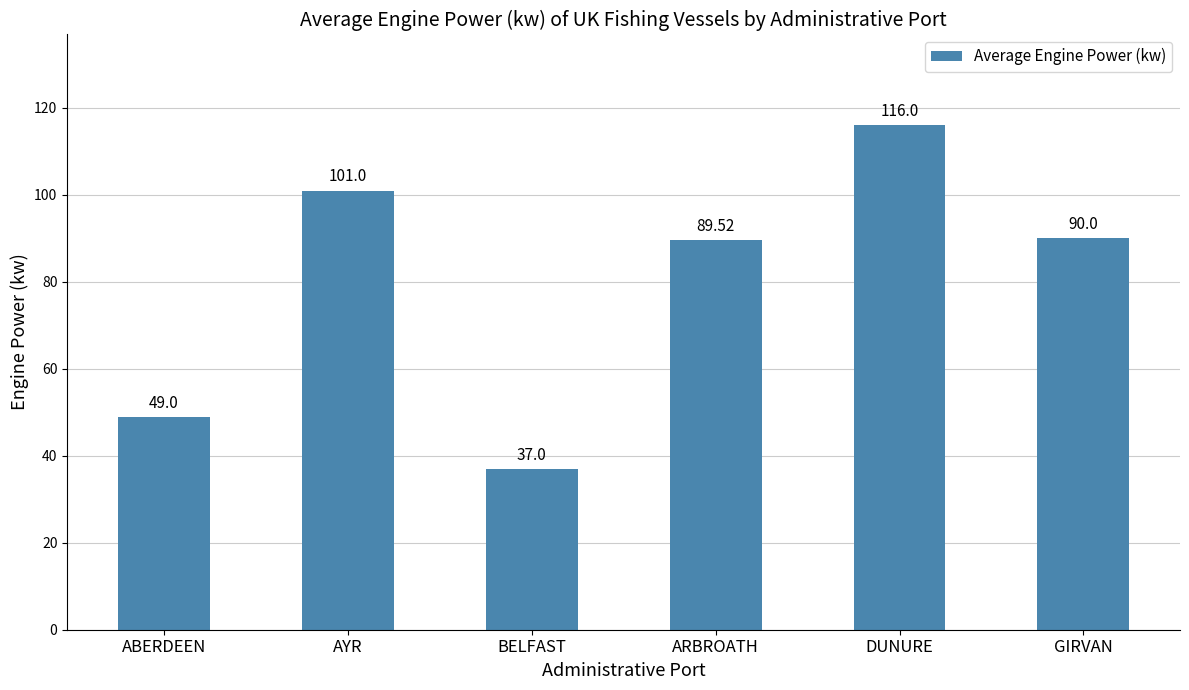

The value at GIRVAN is 130.7. True or false?

False